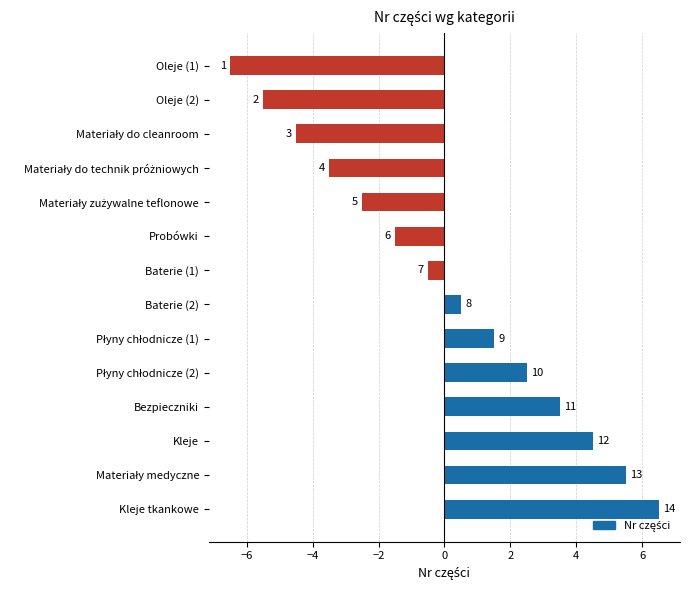

What is the minimum value shown in the chart?

-6.5